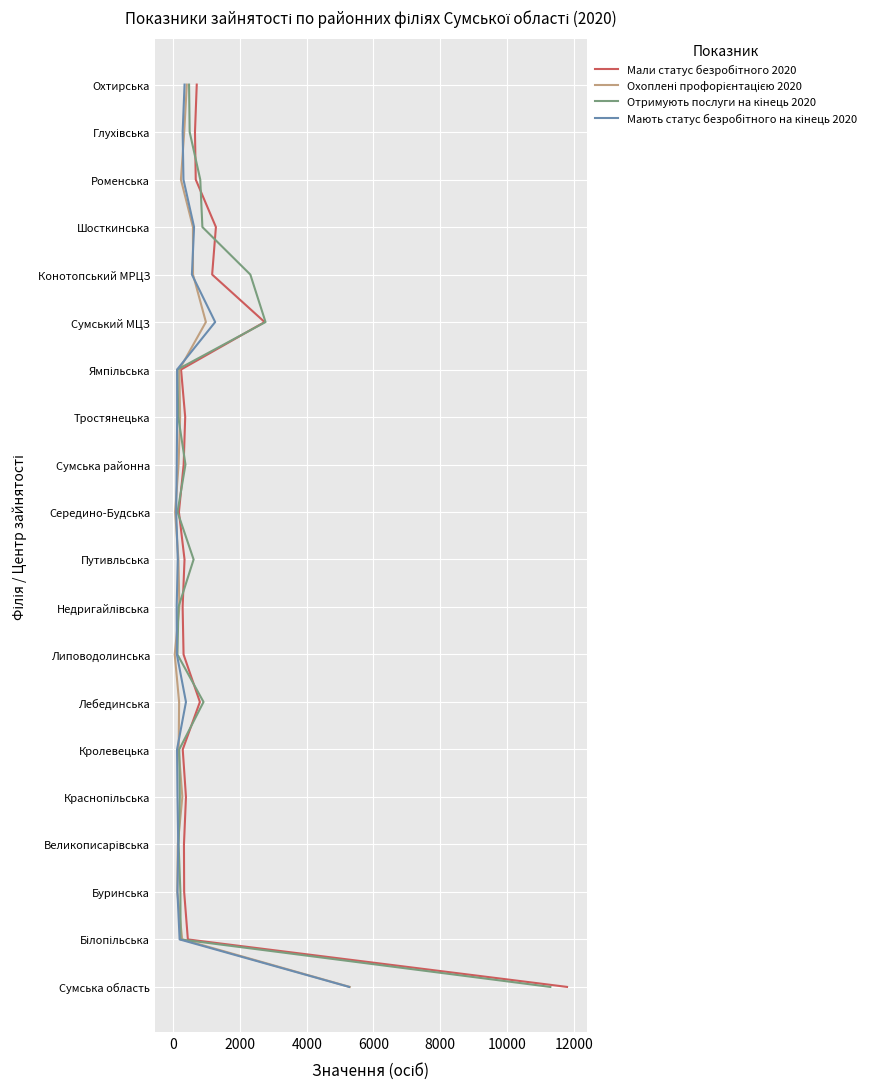

How many lines are shown in the chart?

4